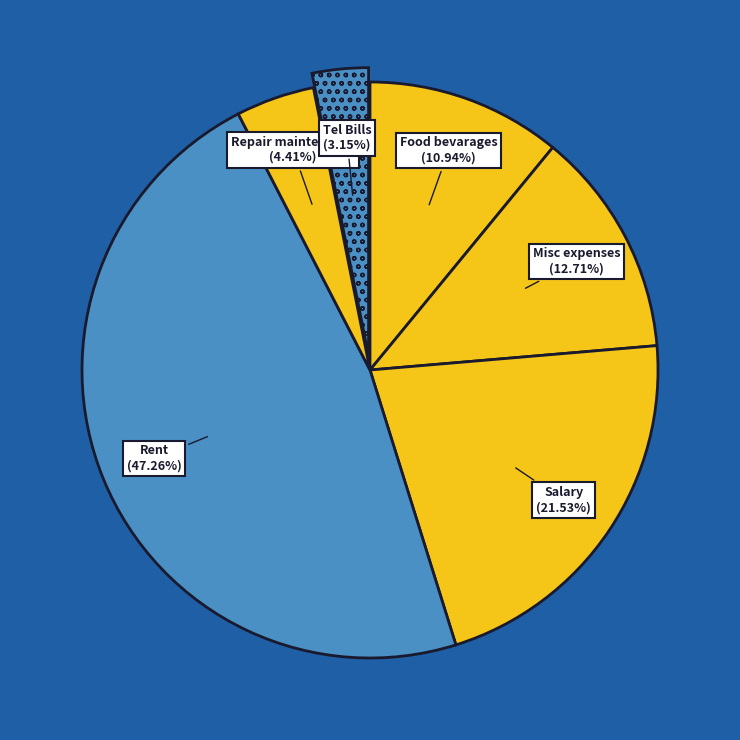

What percentage is the Rent slice, to the nearest percent?

47%